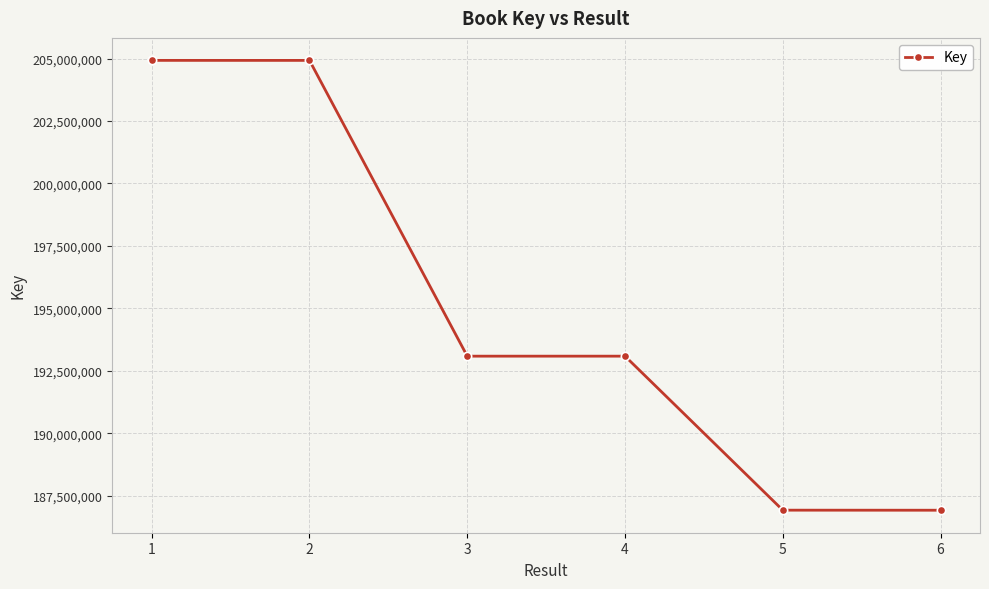

How many lines are shown in the chart?

1